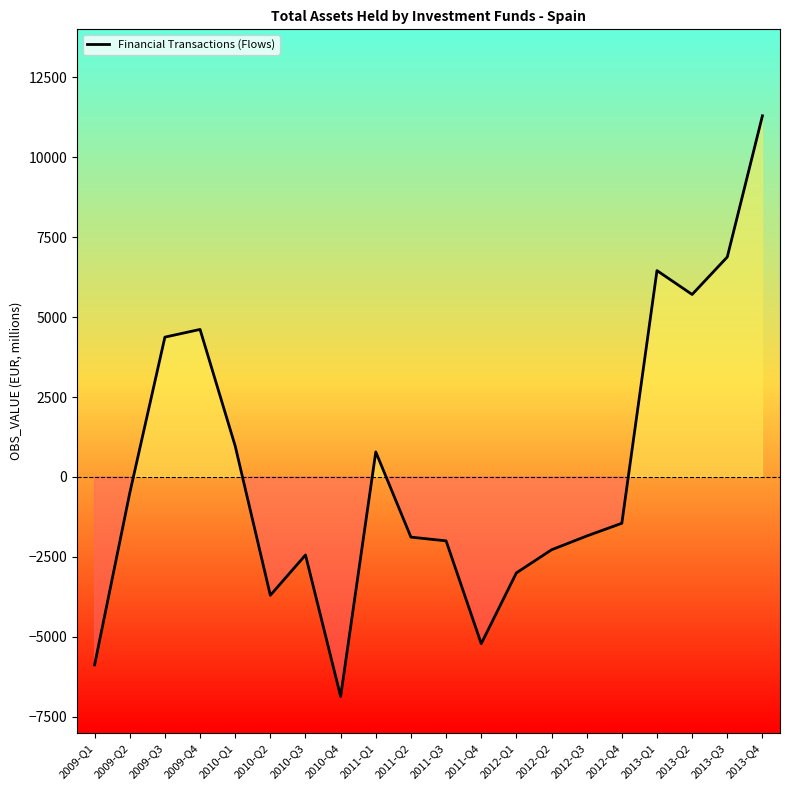

What is the average value?

202